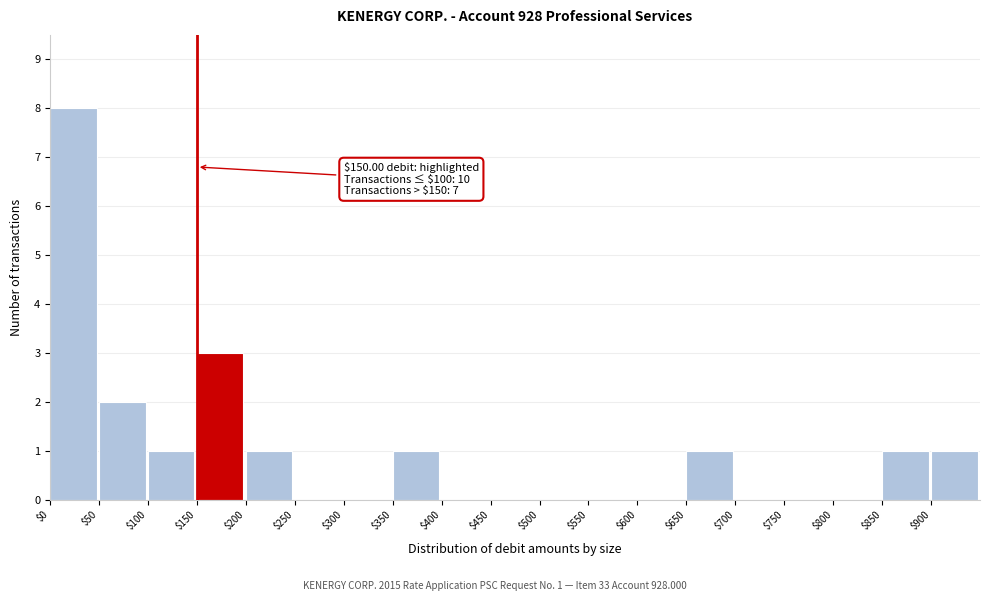

Over which range of the x-axis is the bar tallest?

0 to 50